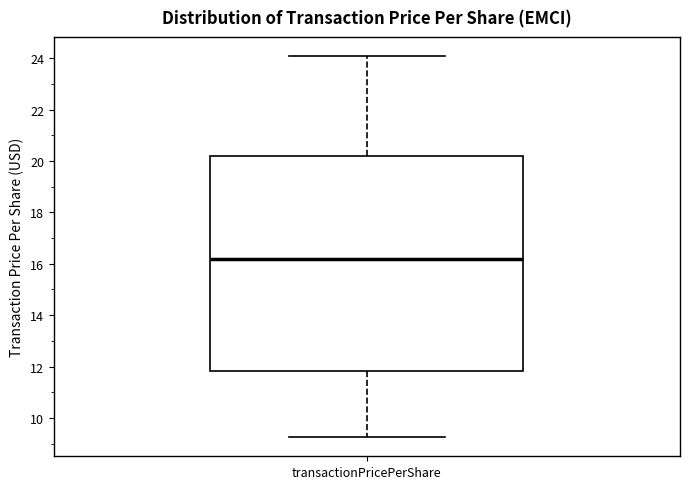

Where does the lower whisker of the box for transactionPricePerShare end on the y-axis? The values are not printed on the chart, so give them approximately, as read against the axis.

9.2